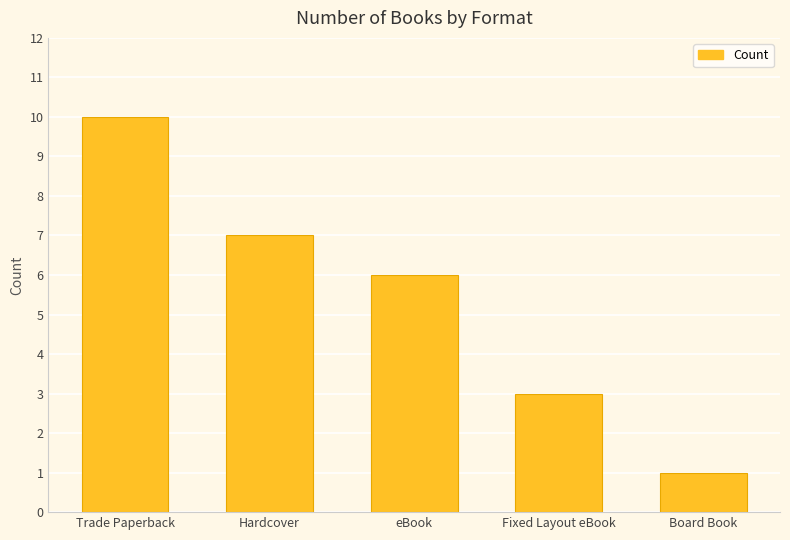

What is the sum of the values at Fixed Layout eBook and Hardcover?

10